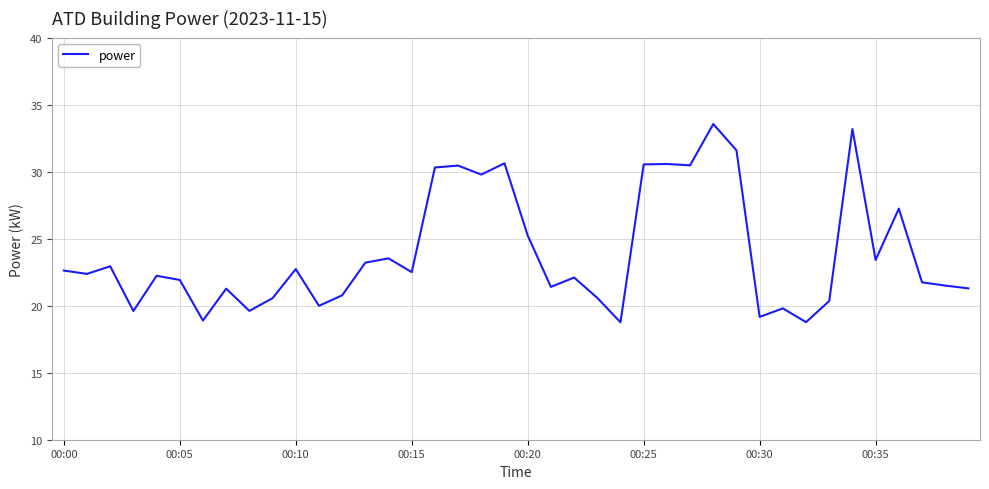

What is the difference between the maximum and minimum values?

14.8